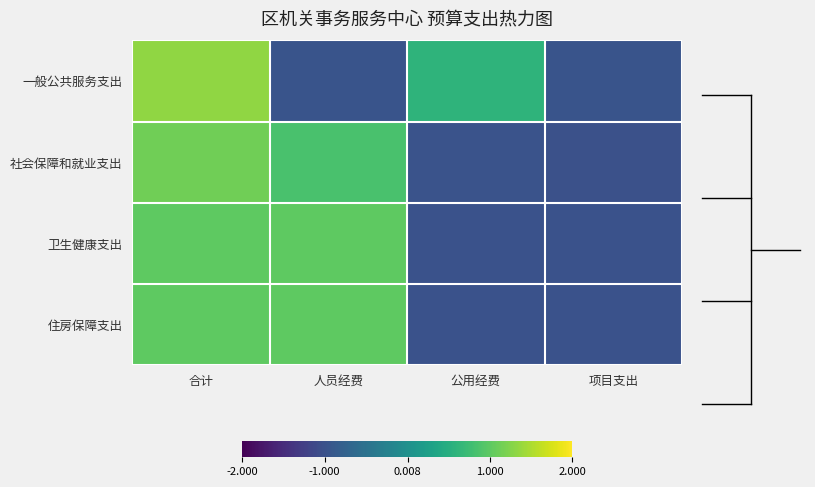

Reading left to right, transcribe all the data shown in this chart.

一般公共服务支出: 合计=1.3	人员经费=-1.0	公用经费=0.6	项目支出=-1.0
社会保障和就业支出: 合计=1.1	人员经费=0.9	公用经费=-1.0	项目支出=-1.0
卫生健康支出: 合计=1.0	人员经费=1.0	公用经费=-1.0	项目支出=-1.0
住房保障支出: 合计=1.0	人员经费=1.0	公用经费=-1.0	项目支出=-1.0